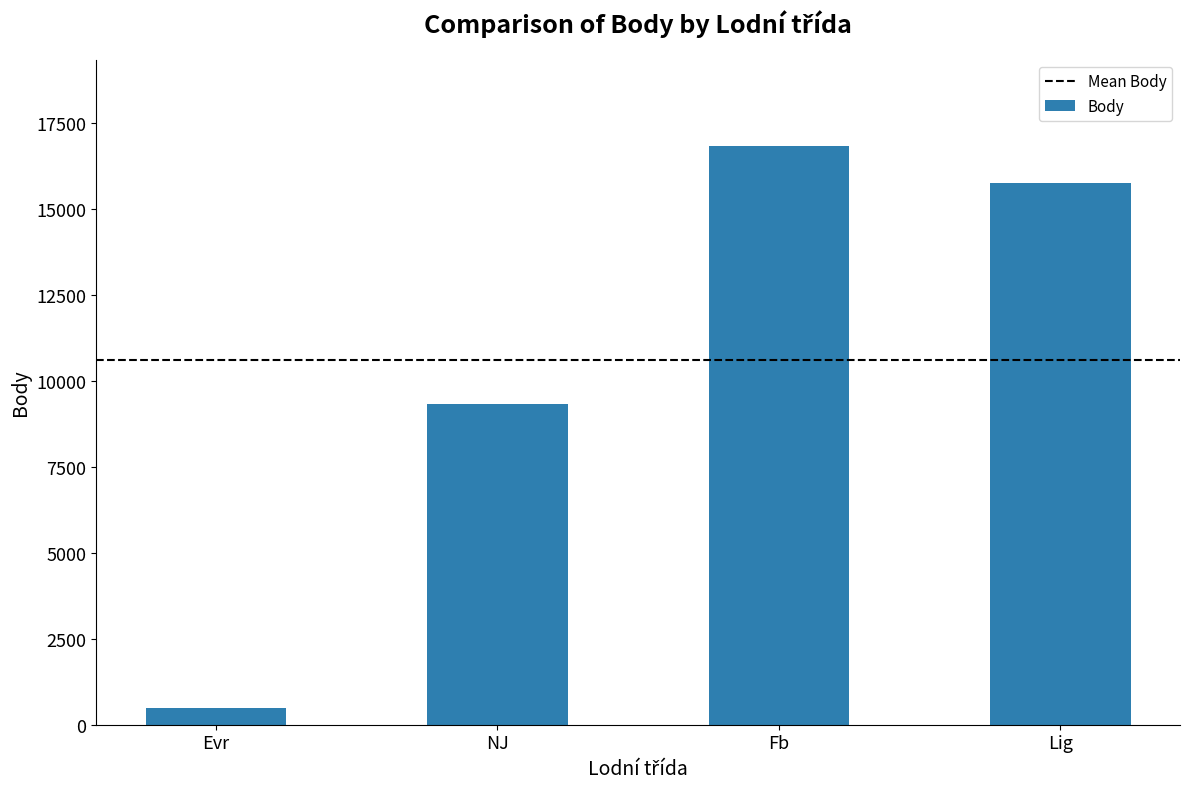

Approximately how many times larger is the value at Fb compared to Evr?

35.2